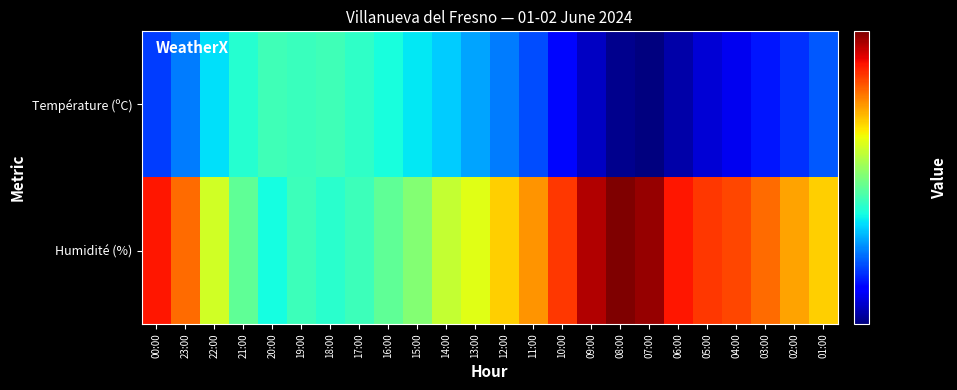

Rank the series by their average value, from lowest to highest.

Température (ºC), Humidité (%)